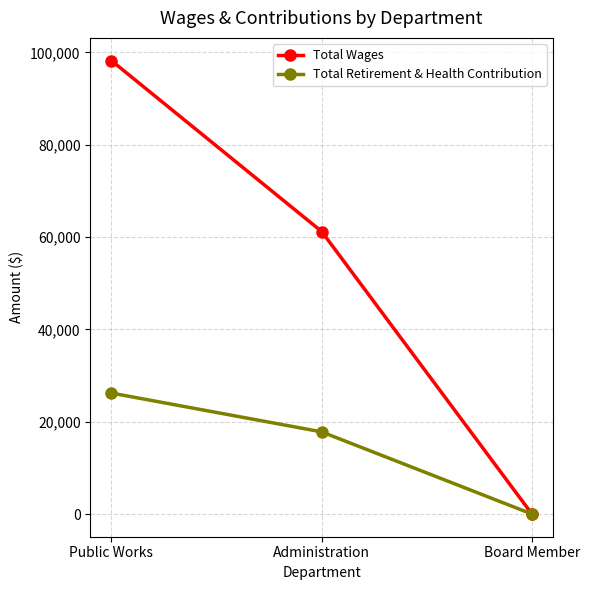

What is the label of the 2nd point from the right?

Administration